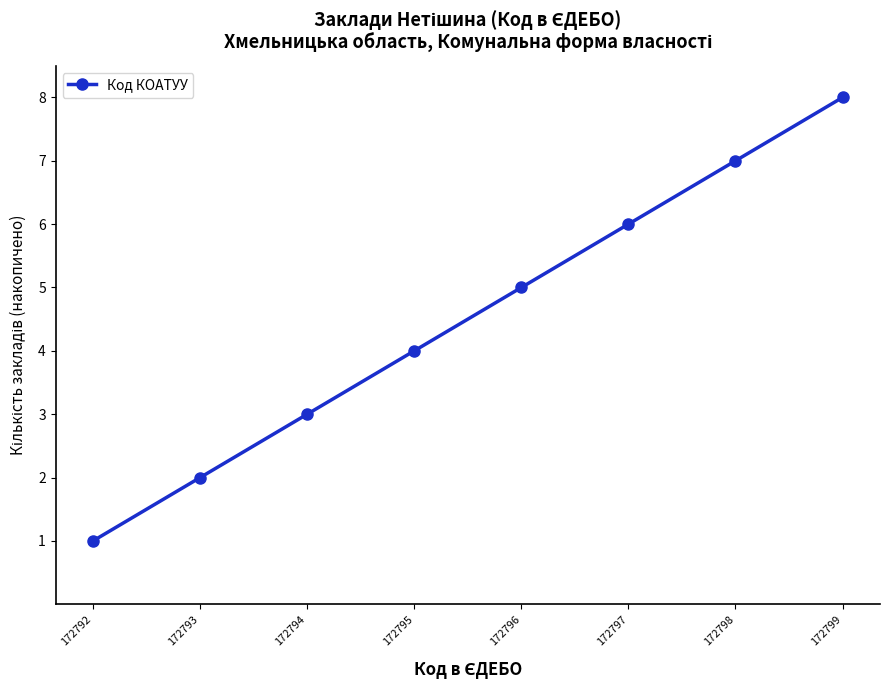

Reading right to left, extract all data points from this chart.

172799=8	172798=7	172797=6	172796=5	172795=4	172794=3	172793=2	172792=1